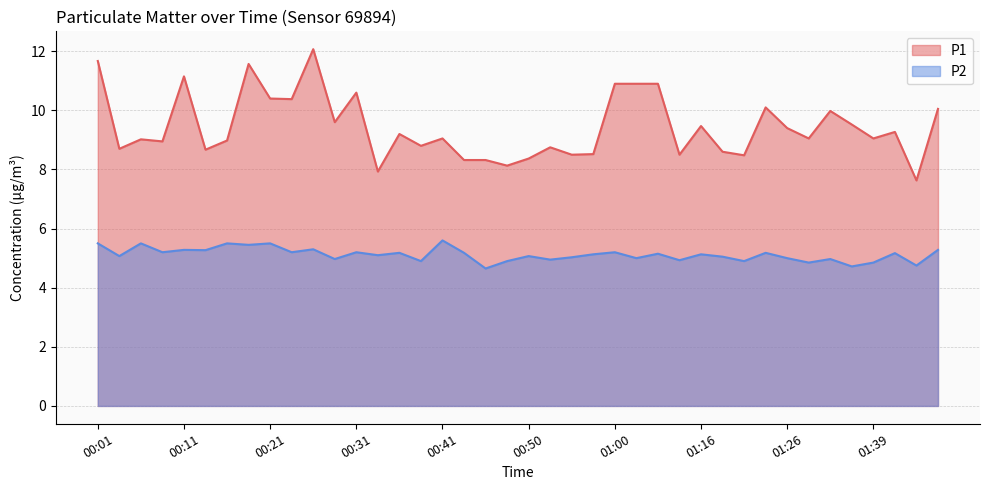

In P1, how many points are higher than both neighbors (excluding endpoints)?

12